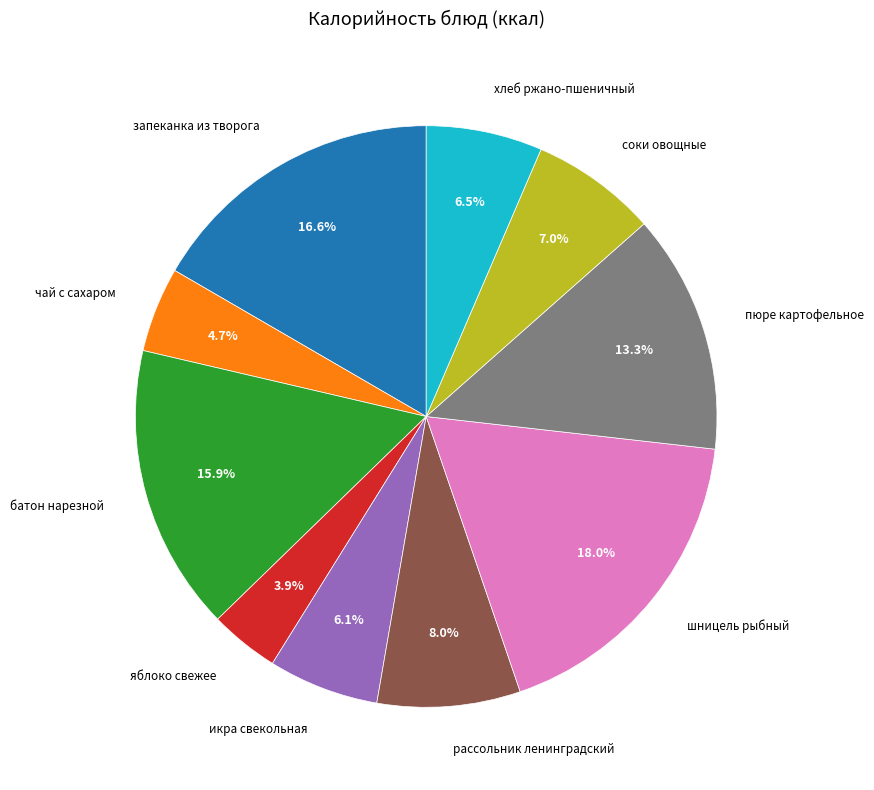

Is there any slice that represents more than half of the pie?

No